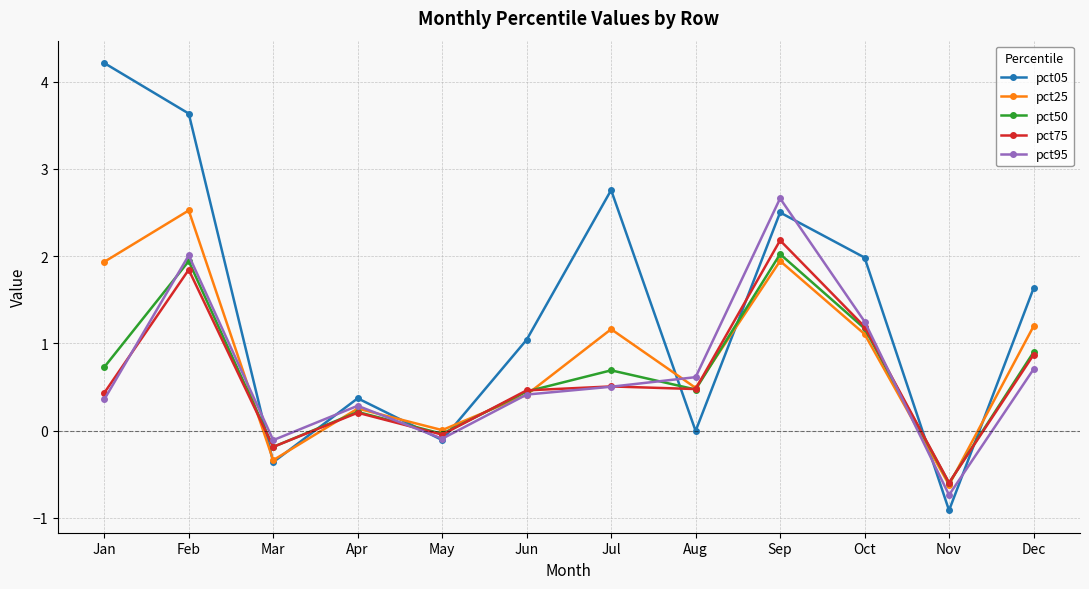

Which category has the highest value in the pct50 series?

Sep